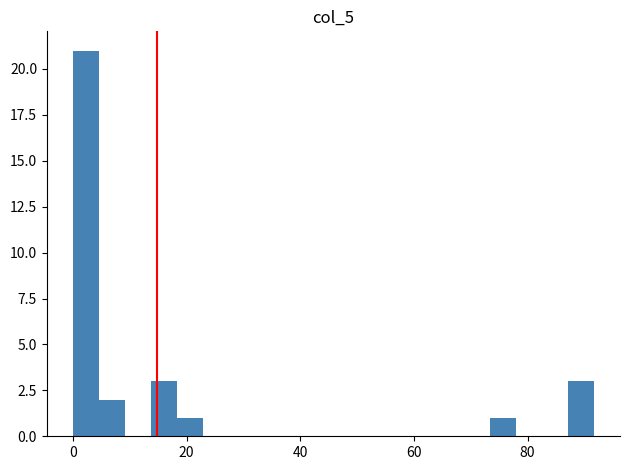

Read against the x-axis, roughly where is the centre of the tallest bar?

2